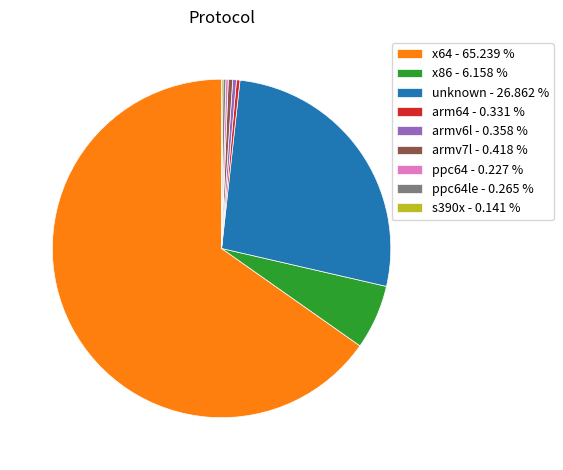

What is the largest slice in the pie chart?

x64 - 65.239 %